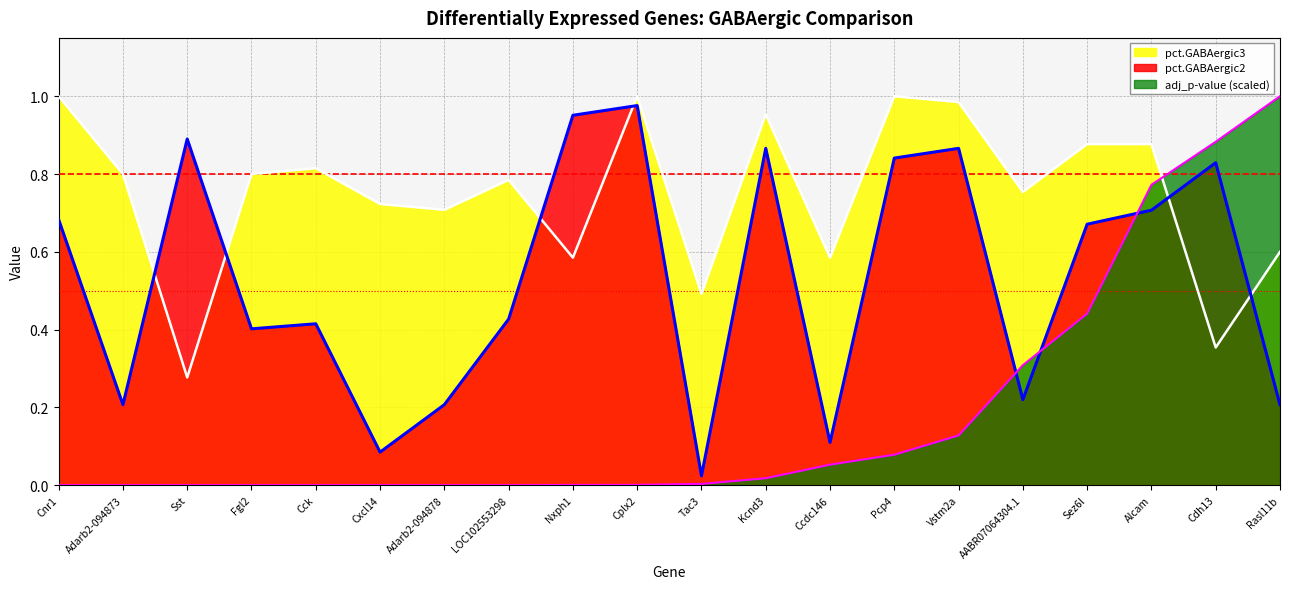

The pct.GABAergic3 series shows 0.3 at Cxcl14. True or false?

False